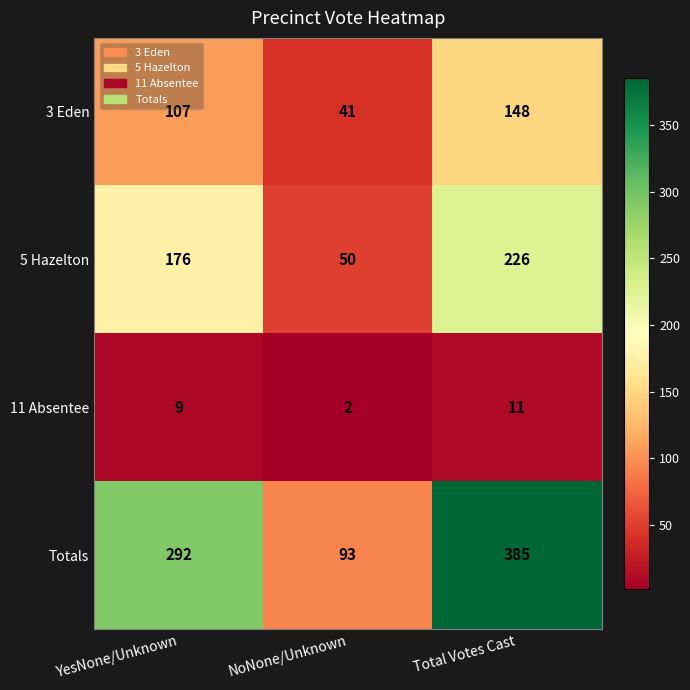

Reading right to left, transcribe all the data shown in this chart.

3 Eden: Total Votes Cast=148	NoNone/Unknown=41	YesNone/Unknown=107
5 Hazelton: Total Votes Cast=226	NoNone/Unknown=50	YesNone/Unknown=176
11 Absentee: Total Votes Cast=11	NoNone/Unknown=2	YesNone/Unknown=9
Totals: Total Votes Cast=385	NoNone/Unknown=93	YesNone/Unknown=292